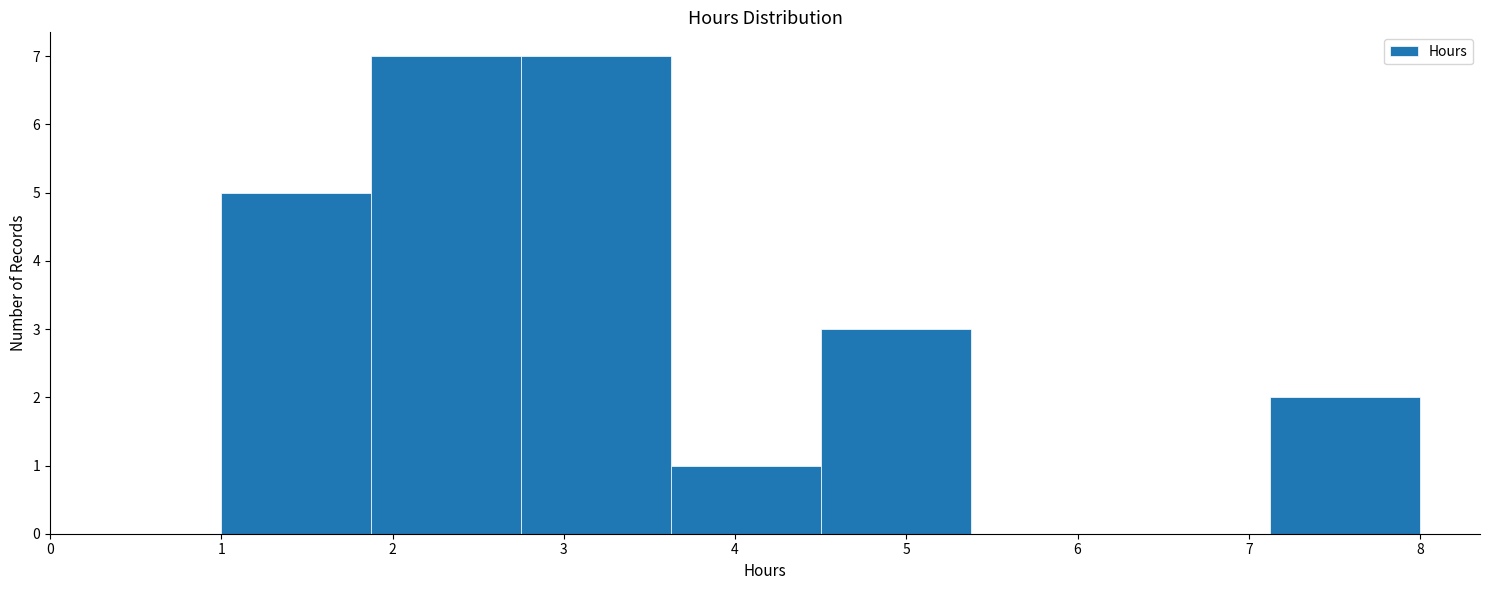

Reading left to right, transcribe this chart: for each bar, give the range it covers on the x-axis and its height. Neither the bar edges nor the heights are printed on the chart, so give them approximately, as read against the axes.

1.0 to 1.9: 5
1.9 to 2.8: 7
2.8 to 3.6: 7
3.6 to 4.5: 1
4.5 to 5.4: 3
5.4 to 6.3: 0
6.3 to 7.1: 0
7.1 to 8.0: 2